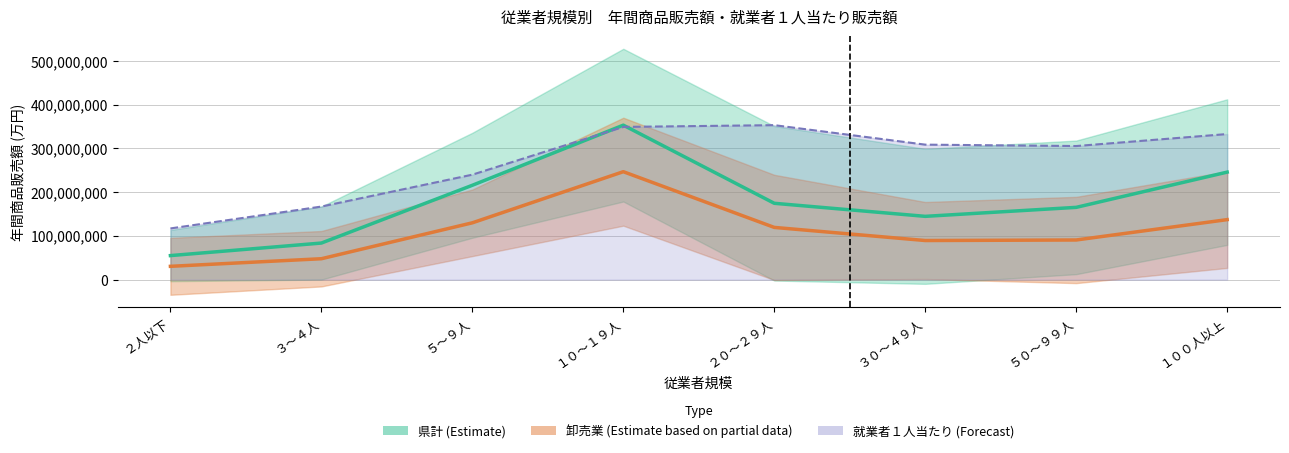

Which has a higher value, ２人以下 or ５０～９９人?

５０～９９人